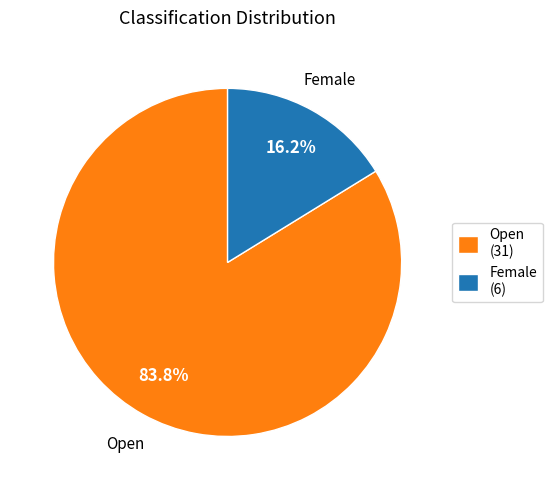

Which has a higher value, Open or Female?

Open